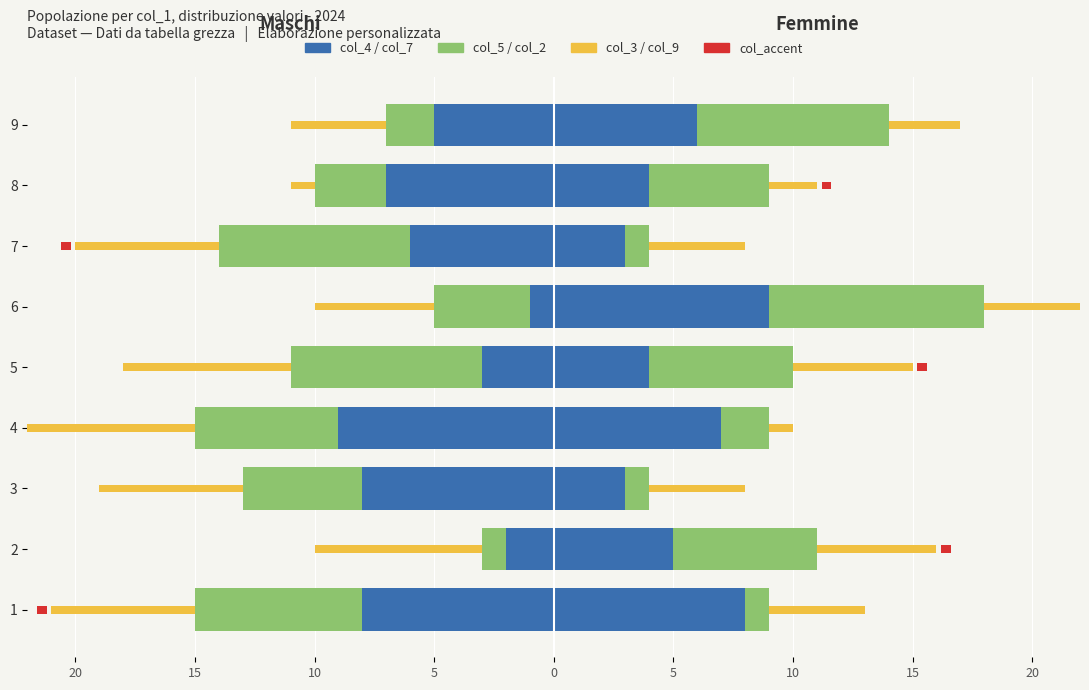

Is the value of col_9 at 1 greater than the value of col_2 at 9?

No